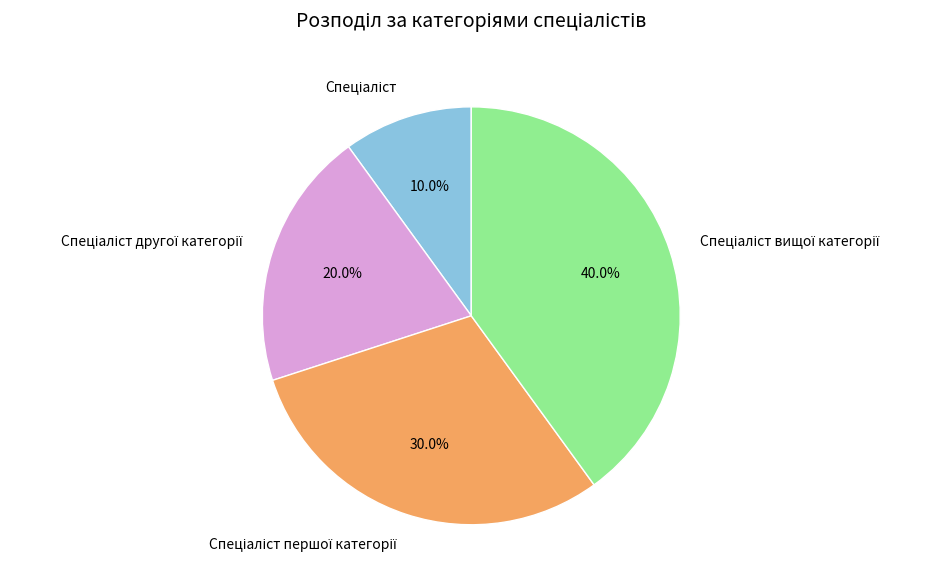

Is there a majority slice in this chart?

No